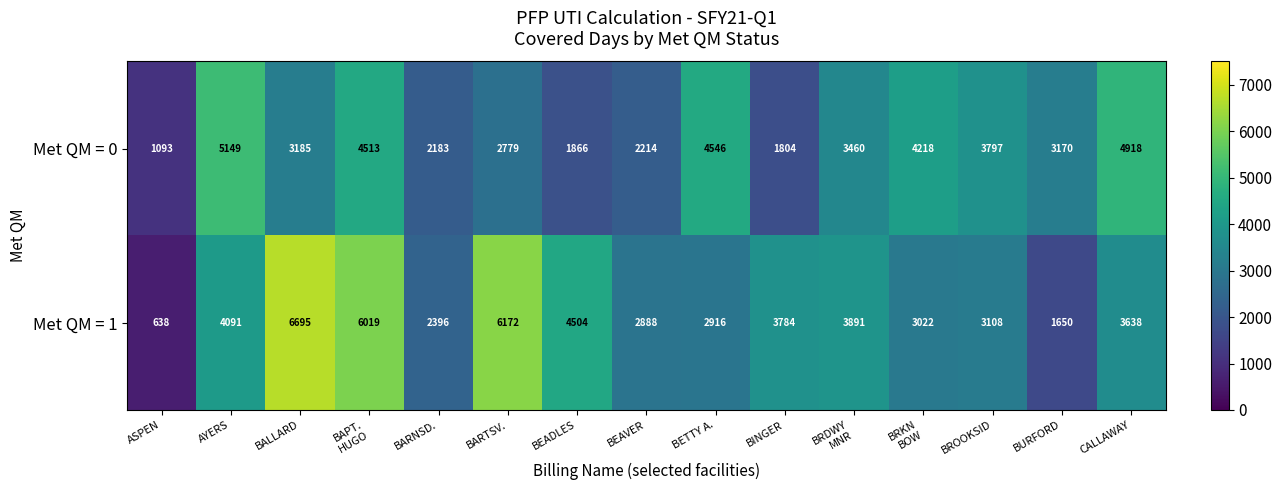

Reading left to right, list all the values displayed in this chart.

Met QM = 0: 1093	5149	3185	4513	2183	2779	1866	2214	4546	1804	3460	4218	3797	3170	4918
Met QM = 1: 638	4091	6695	6019	2396	6172	4504	2888	2916	3784	3891	3022	3108	1650	3638